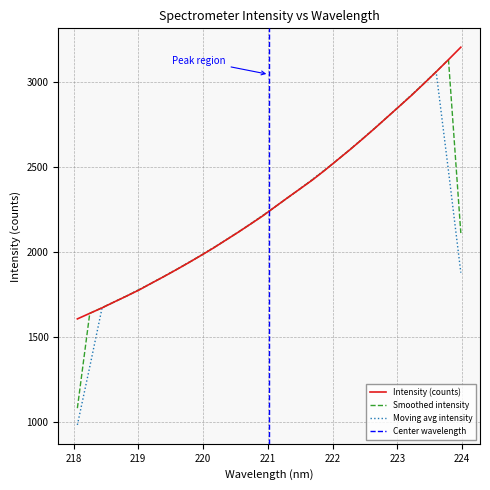

Rank the categories by value from lowest to highest.

218.0596, 218.2508, 218.442, 218.6332, 218.8244, 219.0156, 219.2067, 219.3979, 219.589, 219.7801, 219.9712, 220.1623, 220.3533, 220.5444, 220.7354, 220.9264, 221.1174, 221.3083, 221.4993, 221.6902, 221.8812, 222.0721, 222.263, 222.4538, 222.6447, 222.8355, 223.0264, 223.2172, 223.408, 223.5987, 223.7895, 223.9802